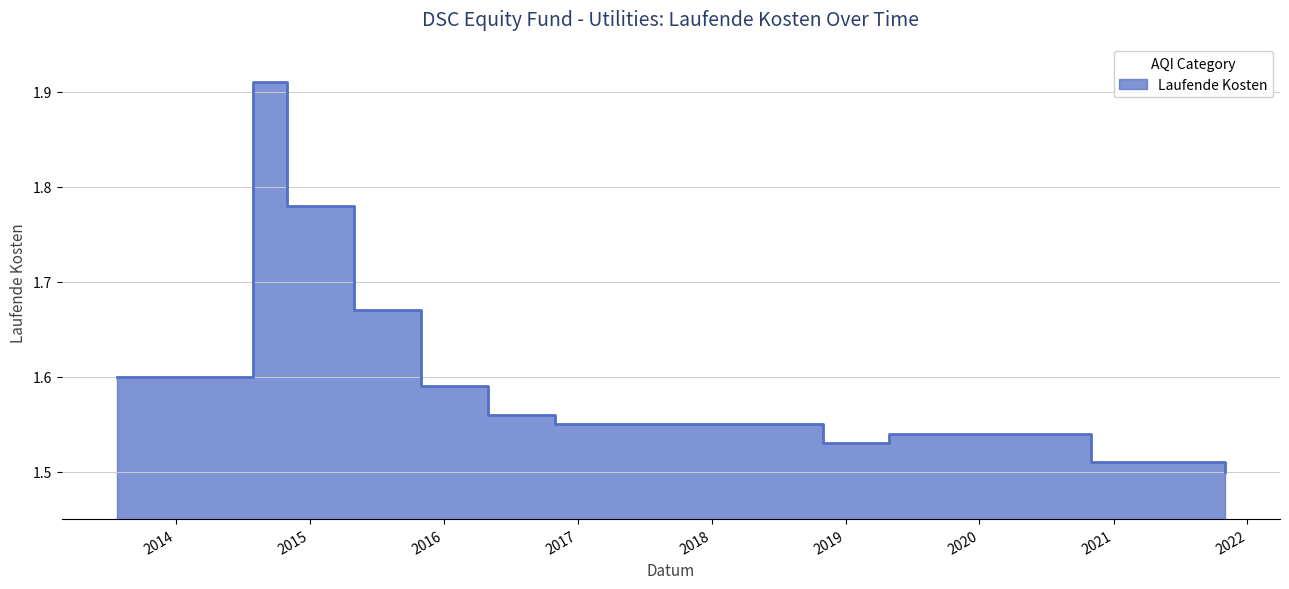

At which category does the chart reach its minimum across all series?

2021-10-31